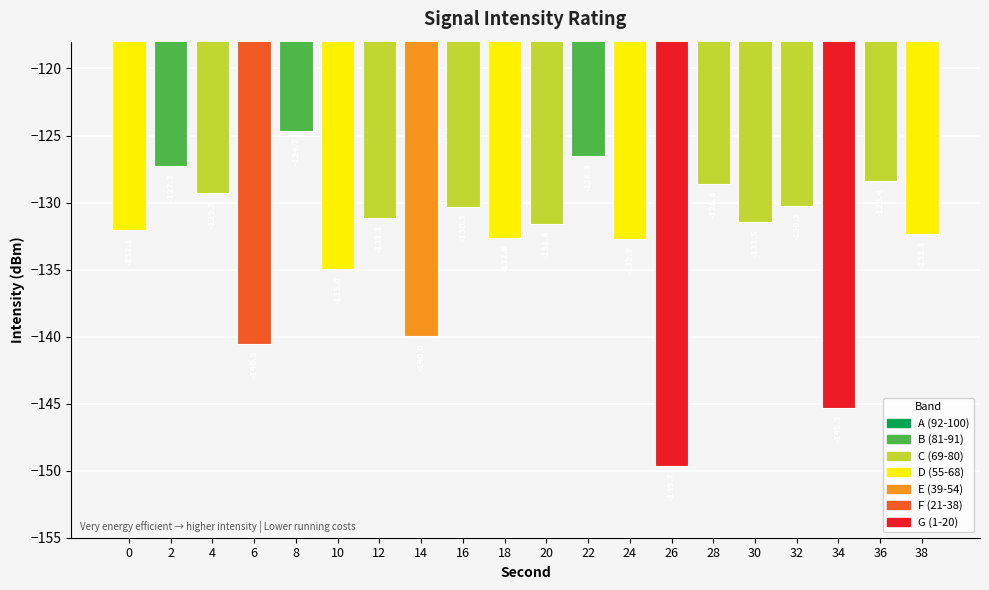

Where does the data first go above -131?

2